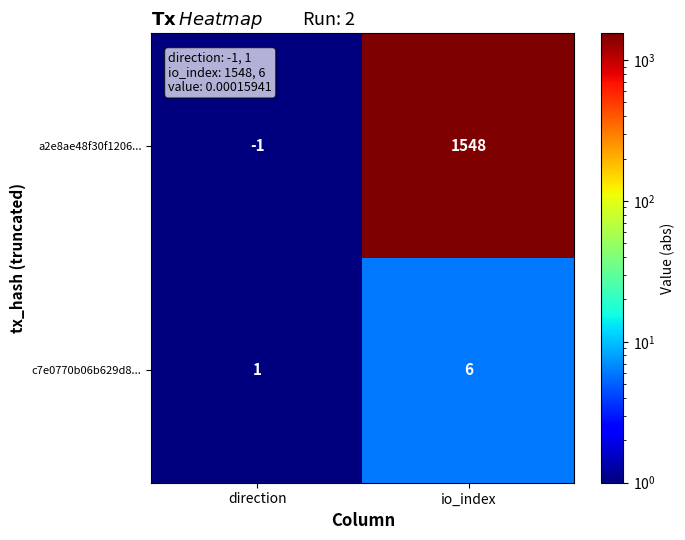

At which category is the sum across all series the highest?

io_index